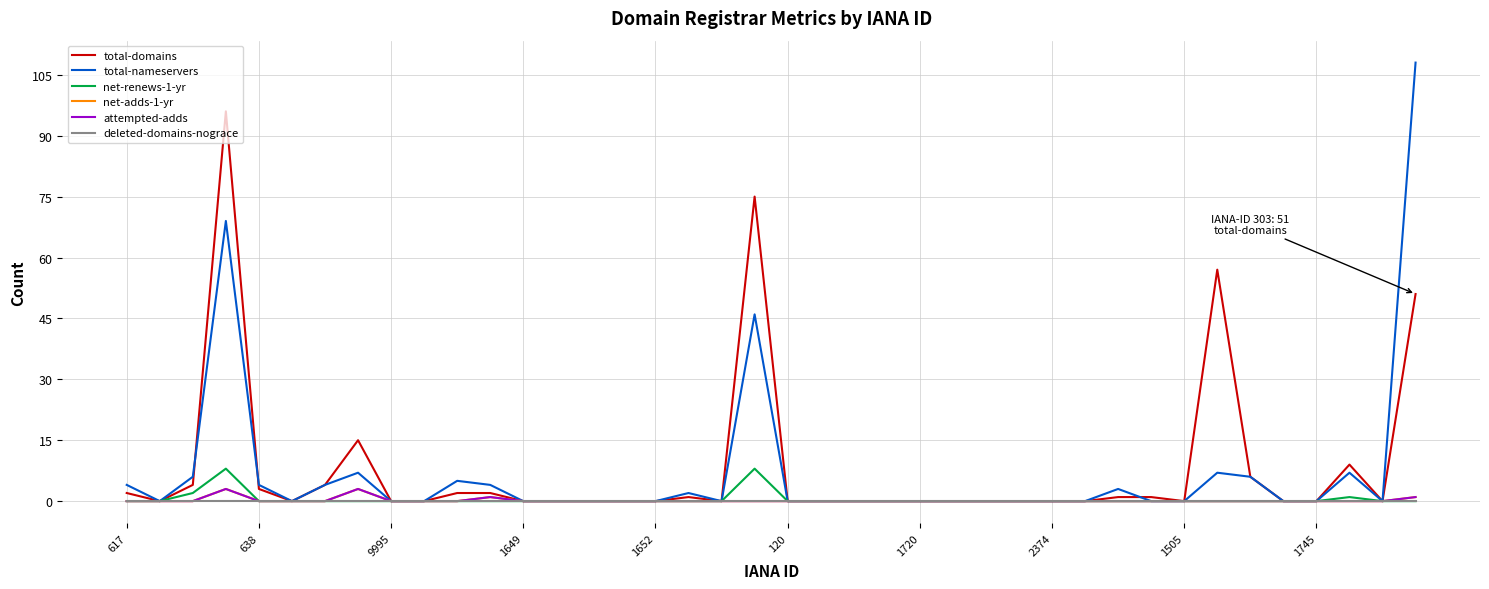

At which category does the chart reach its minimum across all series?

638